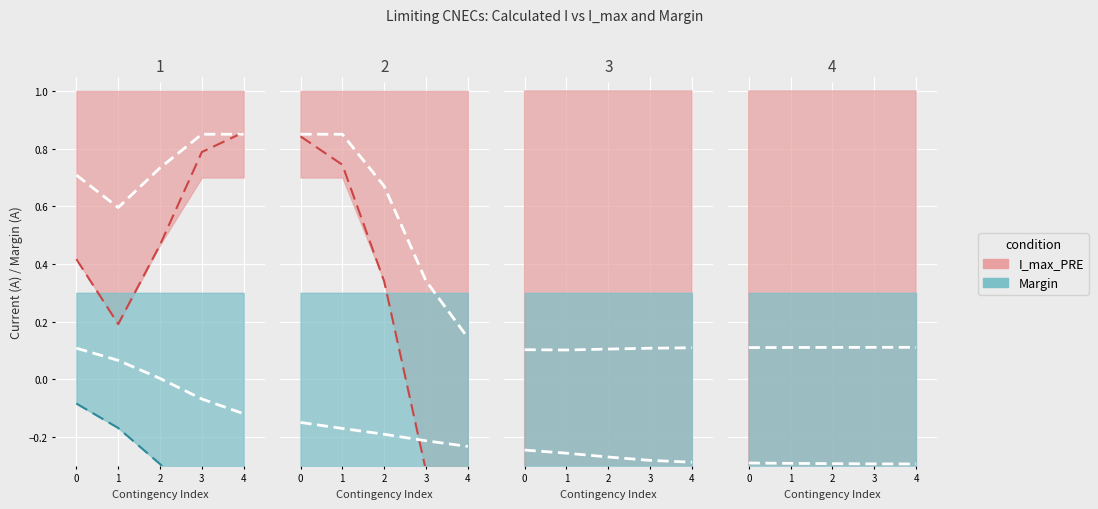

Which series has the largest total across all categories?

I_max_PRE_line